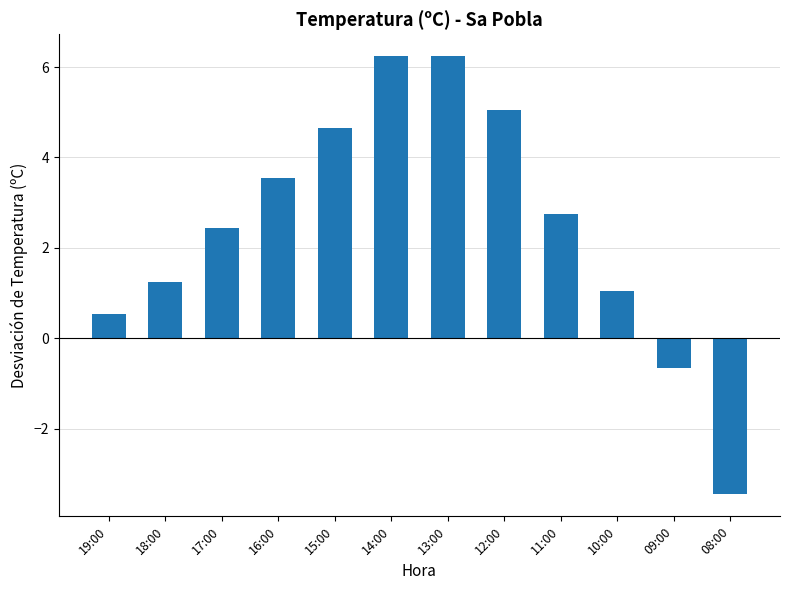

The value at 11:00 is 2.7. True or false?

True